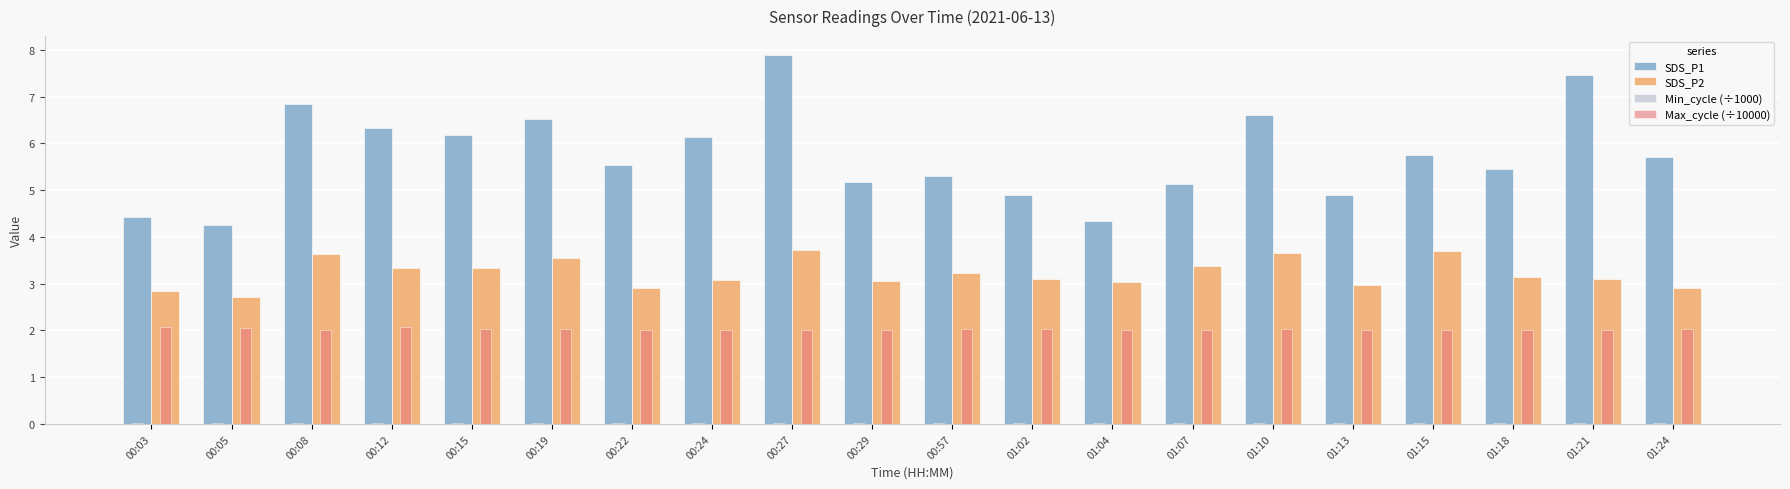

What is the sum of all SDS_P2 values?

64.4